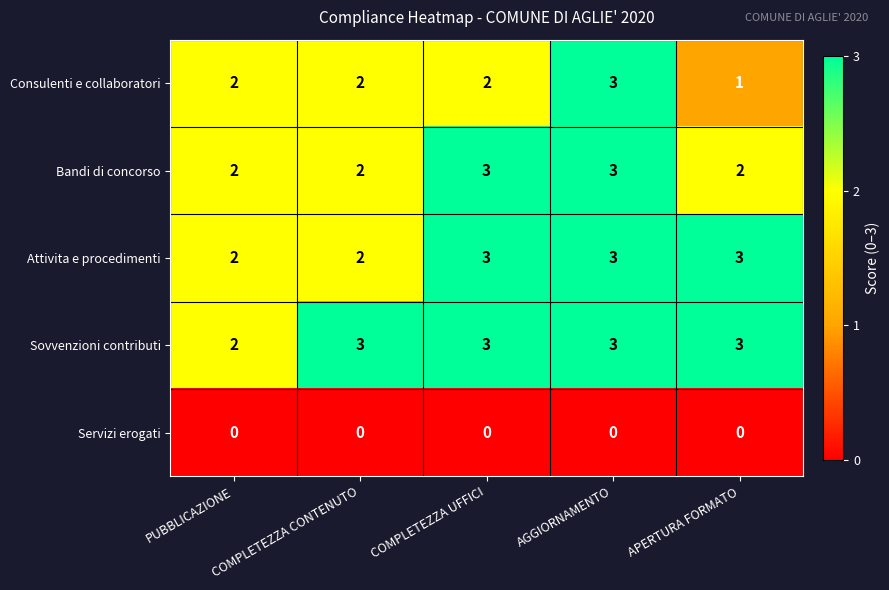

At how many categories does at least one series exceed 1?

5